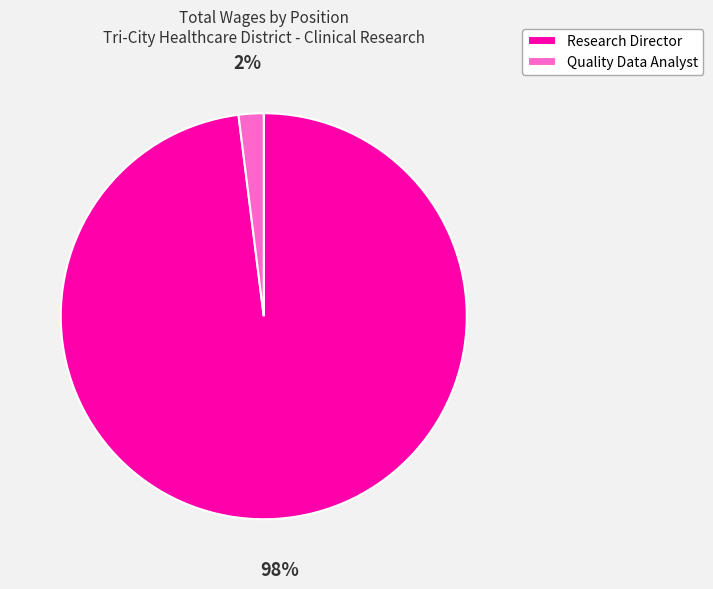

Do Research Director and Quality Data Analyst together represent more than half of the pie?

Yes